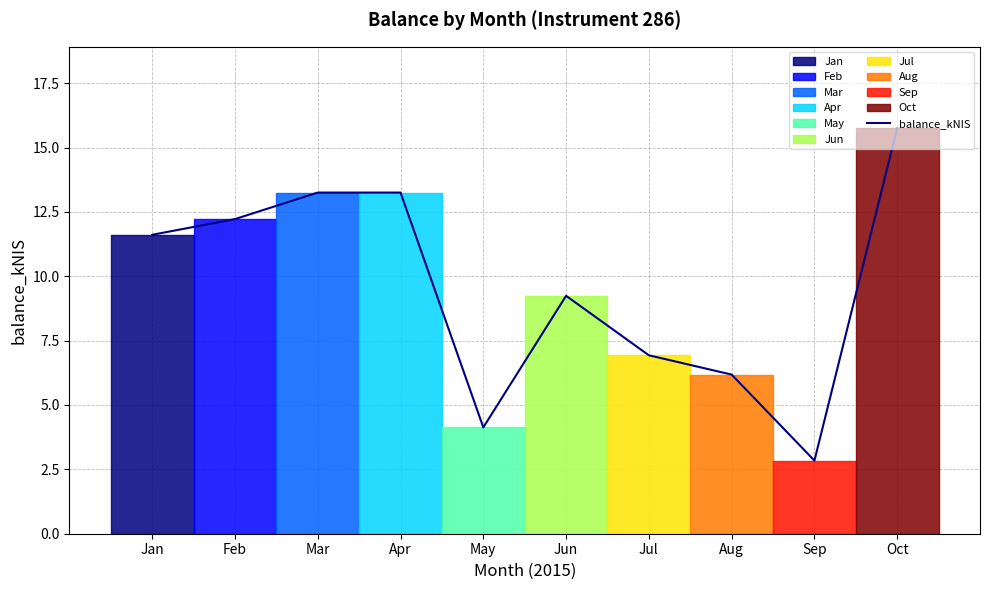

Between Sep and Jan, which is larger?

Jan